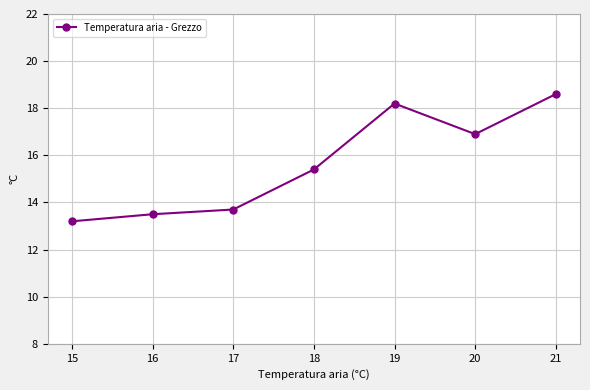

What is the minimum value shown in the chart?

13.2